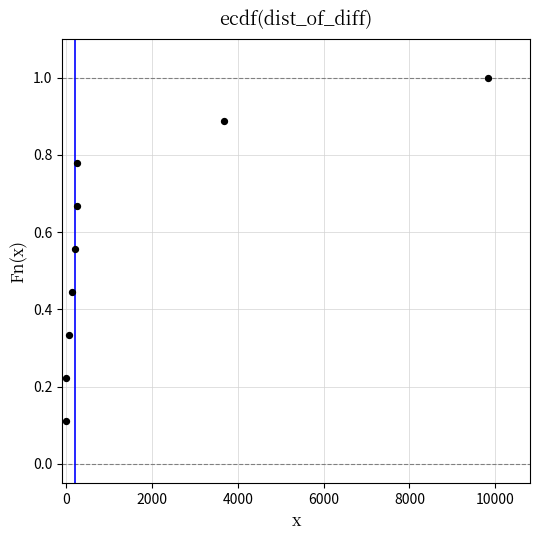

What is the average X value?

1601.6